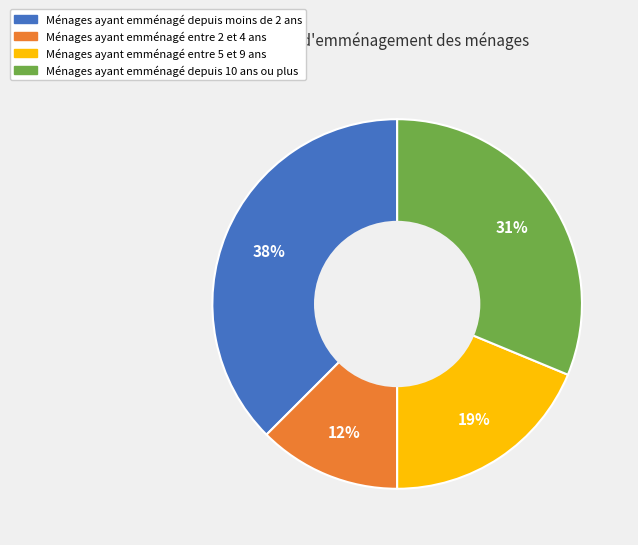

To the nearest percent, what is the combined percentage of Ménages ayant emménagé depuis 10 ans ou plus and Ménages ayant emménagé depuis moins de 2 ans?

69%